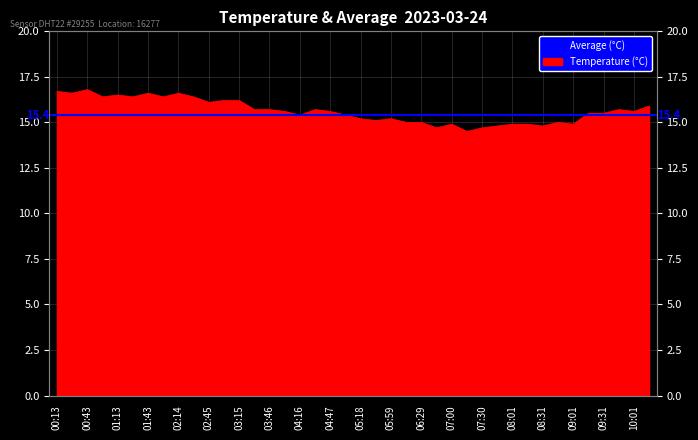

The chart shows a value of 6.0 at 06:29. True or false?

False